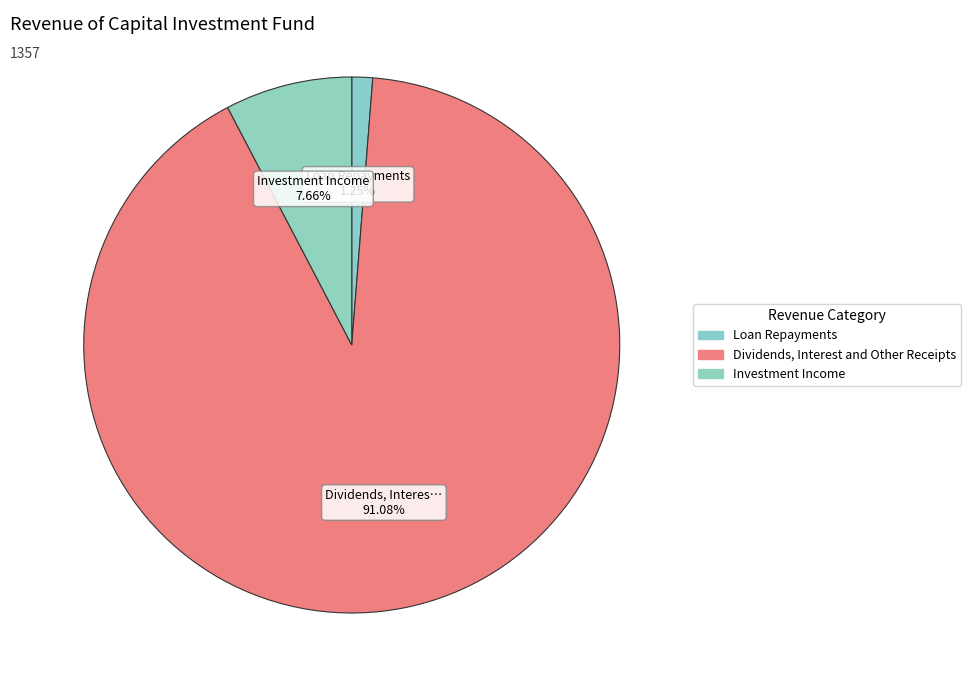

True or false: Dividends, Interest and Other Receipts accounts for 99% of the total.

False